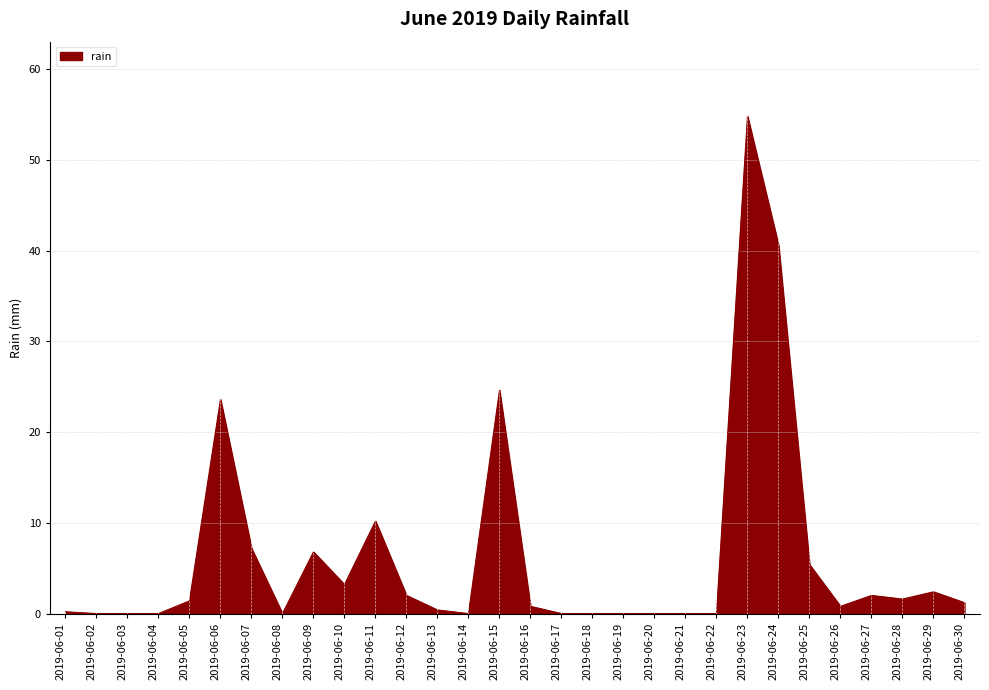

What is the maximum value shown in the chart?

54.8